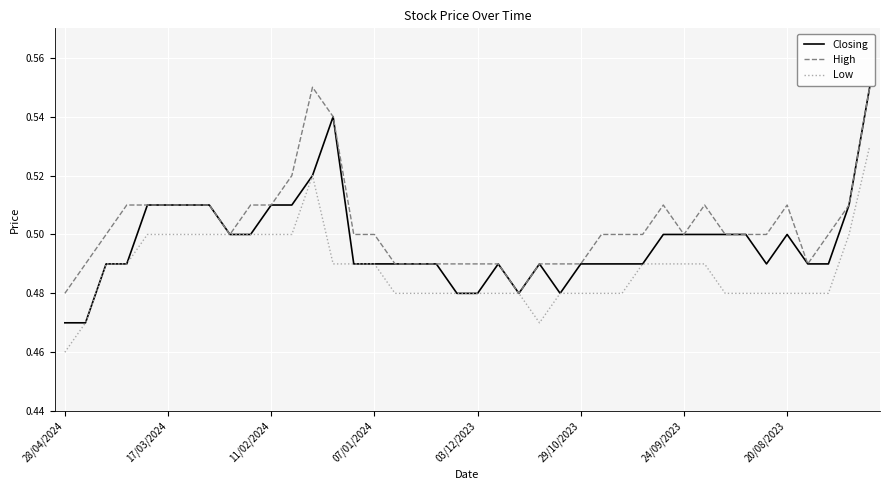

List the series in order of their overall mean, highest first.

High, Closing, Low